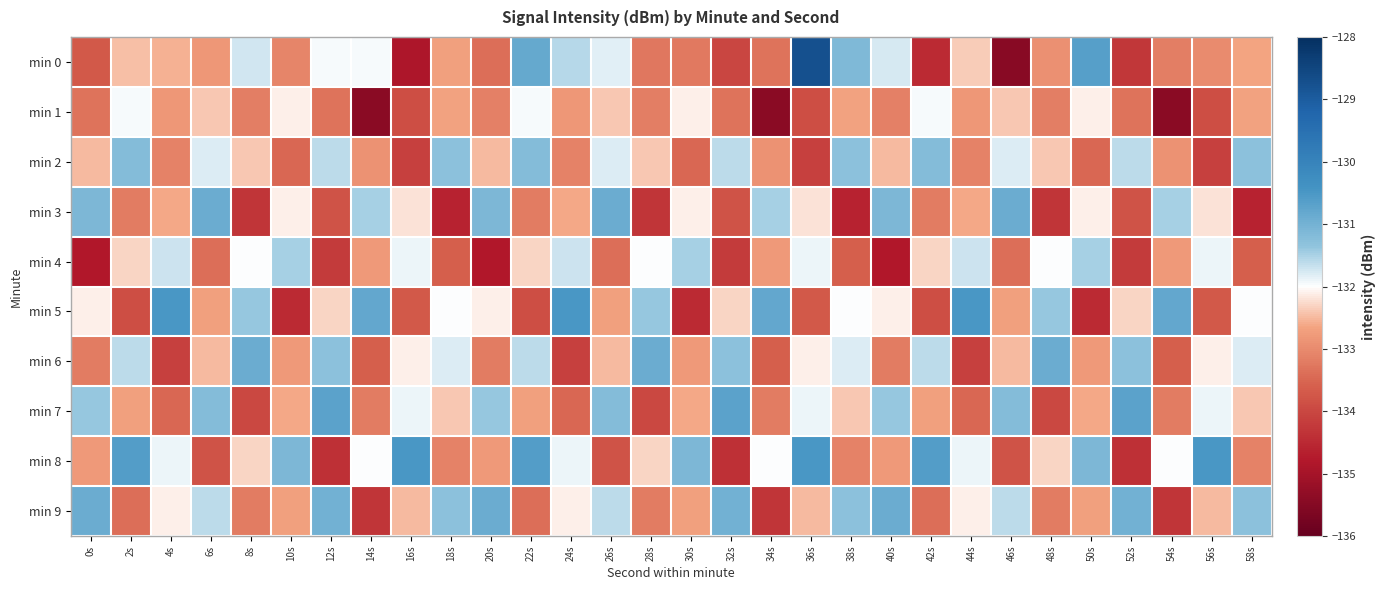

Which category has the highest value across all series?

36s